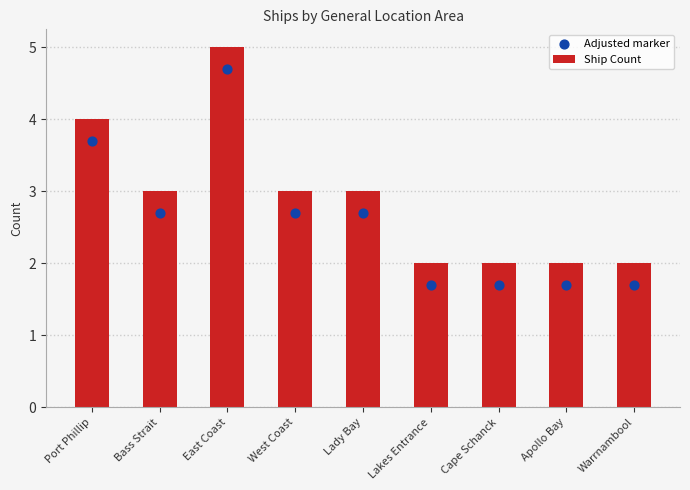

Which series has the largest total across all categories?

Ship Count